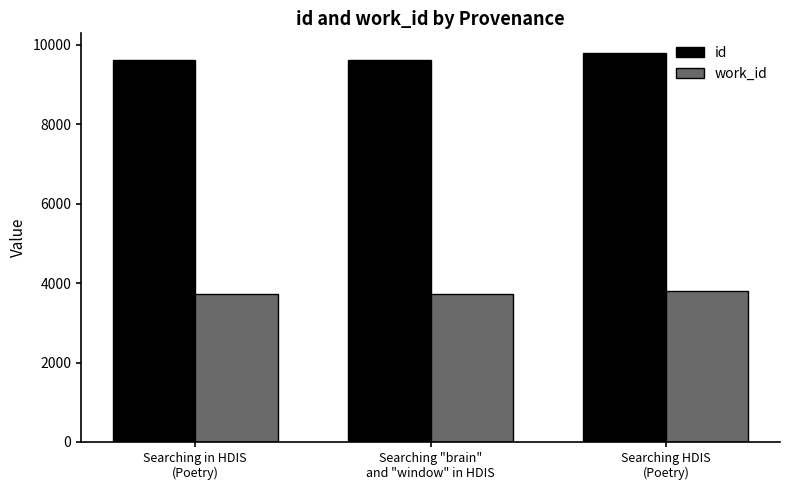

What is the greatest value displayed?

9796